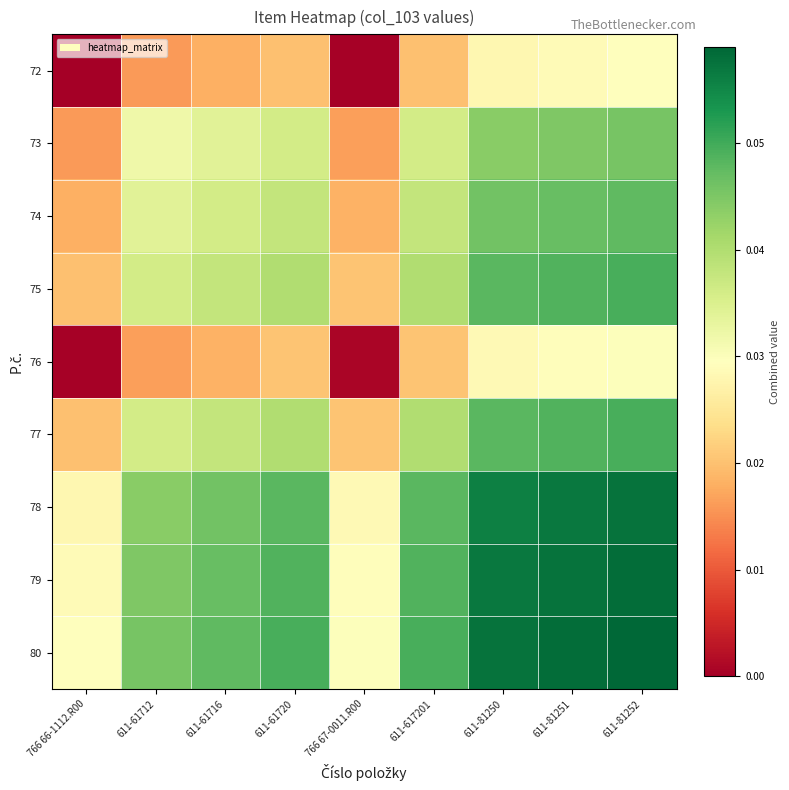

Reading right to left, what are all the values shown in this chart?

72: 611-81252=0.0	611-81251=0.0	611-81250=0.0	611-617201=0.0	766 67-0011.R00=0.0	611-61720=0.0	611-61716=0.0	611-61712=0.0	766 66-1112.R00=0.0
73: 611-81252=0.0	611-81251=0.0	611-81250=0.0	611-617201=0.0	766 67-0011.R00=0.0	611-61720=0.0	611-61716=0.0	611-61712=0.0	766 66-1112.R00=0.0
74: 611-81252=0.0	611-81251=0.0	611-81250=0.0	611-617201=0.0	766 67-0011.R00=0.0	611-61720=0.0	611-61716=0.0	611-61712=0.0	766 66-1112.R00=0.0
75: 611-81252=0.0	611-81251=0.0	611-81250=0.0	611-617201=0.0	766 67-0011.R00=0.0	611-61720=0.0	611-61716=0.0	611-61712=0.0	766 66-1112.R00=0.0
76: 611-81252=0.0	611-81251=0.0	611-81250=0.0	611-617201=0.0	766 67-0011.R00=0.0	611-61720=0.0	611-61716=0.0	611-61712=0.0	766 66-1112.R00=0.0
77: 611-81252=0.0	611-81251=0.0	611-81250=0.0	611-617201=0.0	766 67-0011.R00=0.0	611-61720=0.0	611-61716=0.0	611-61712=0.0	766 66-1112.R00=0.0
78: 611-81252=0.1	611-81251=0.1	611-81250=0.1	611-617201=0.0	766 67-0011.R00=0.0	611-61720=0.0	611-61716=0.0	611-61712=0.0	766 66-1112.R00=0.0
79: 611-81252=0.1	611-81251=0.1	611-81250=0.1	611-617201=0.0	766 67-0011.R00=0.0	611-61720=0.0	611-61716=0.0	611-61712=0.0	766 66-1112.R00=0.0
80: 611-81252=0.1	611-81251=0.1	611-81250=0.1	611-617201=0.0	766 67-0011.R00=0.0	611-61720=0.0	611-61716=0.0	611-61712=0.0	766 66-1112.R00=0.0